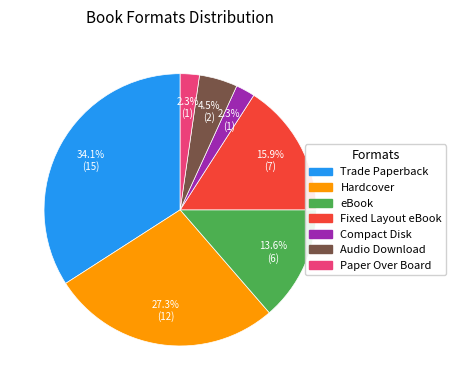

What is the largest slice in the pie chart?

Trade Paperback